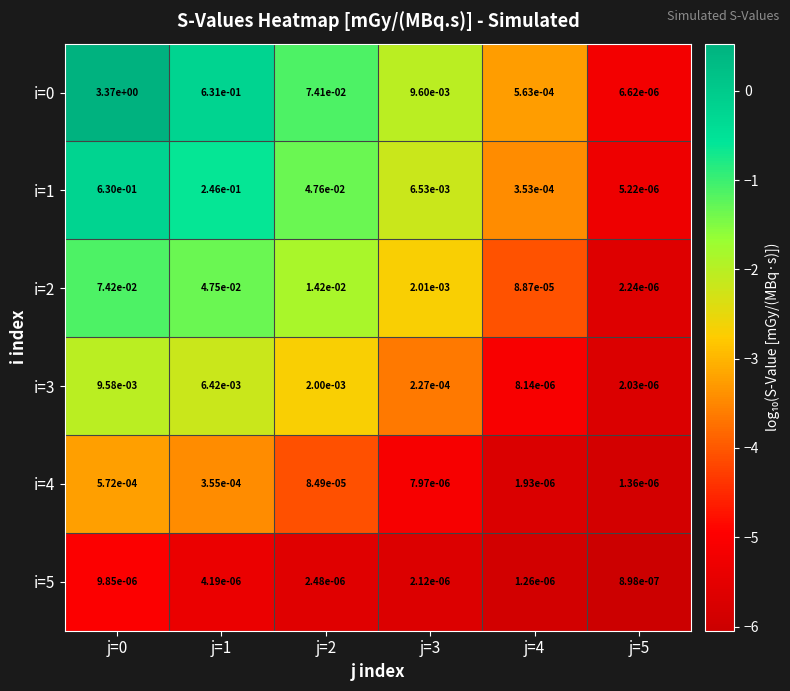

Is the value of i=0 at j=2 greater than the value of i=3 at j=4?

Yes